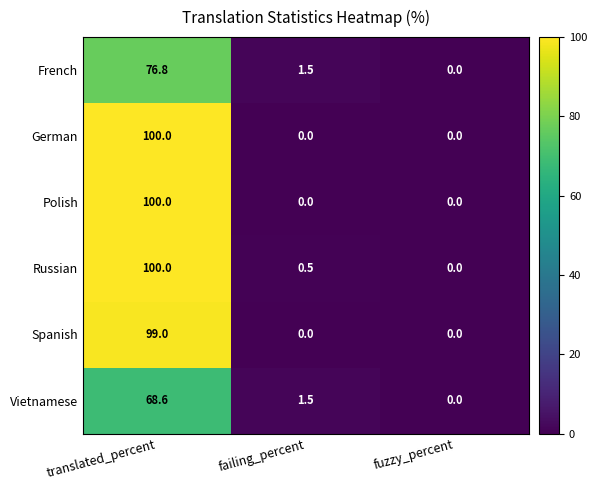

How many data points in French are above 1?

2